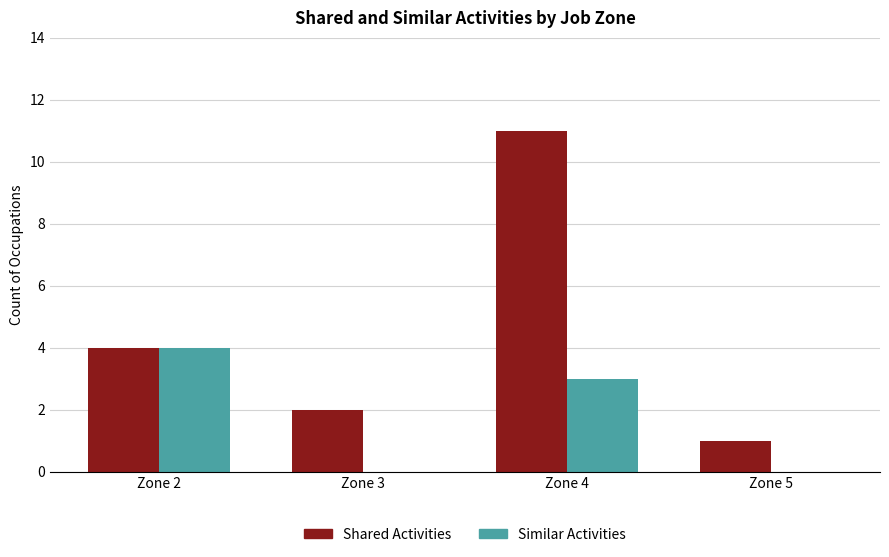

Are the bars horizontal?

No